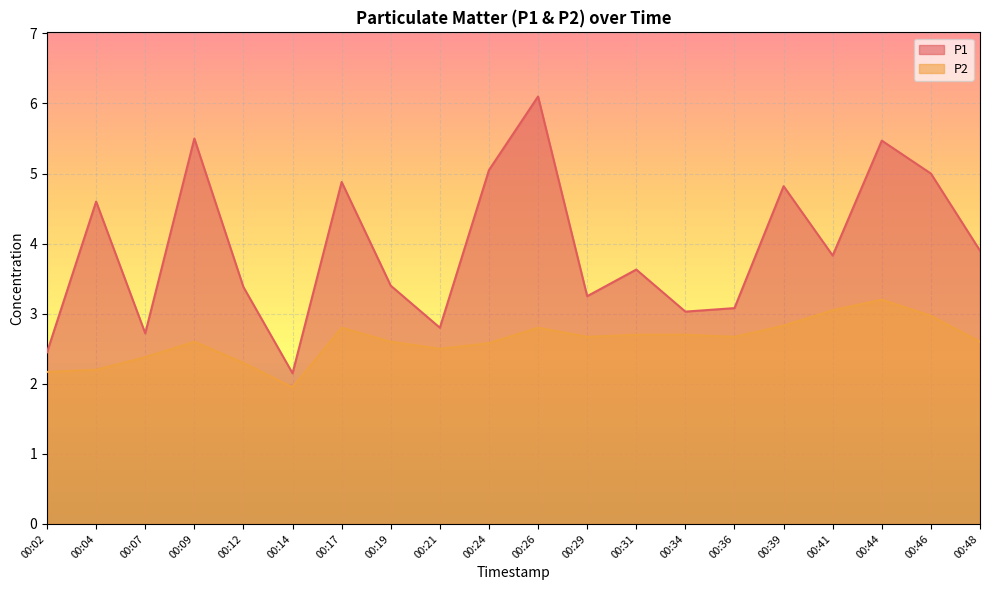

True or false: P2 and P1 intersect in this chart.

False